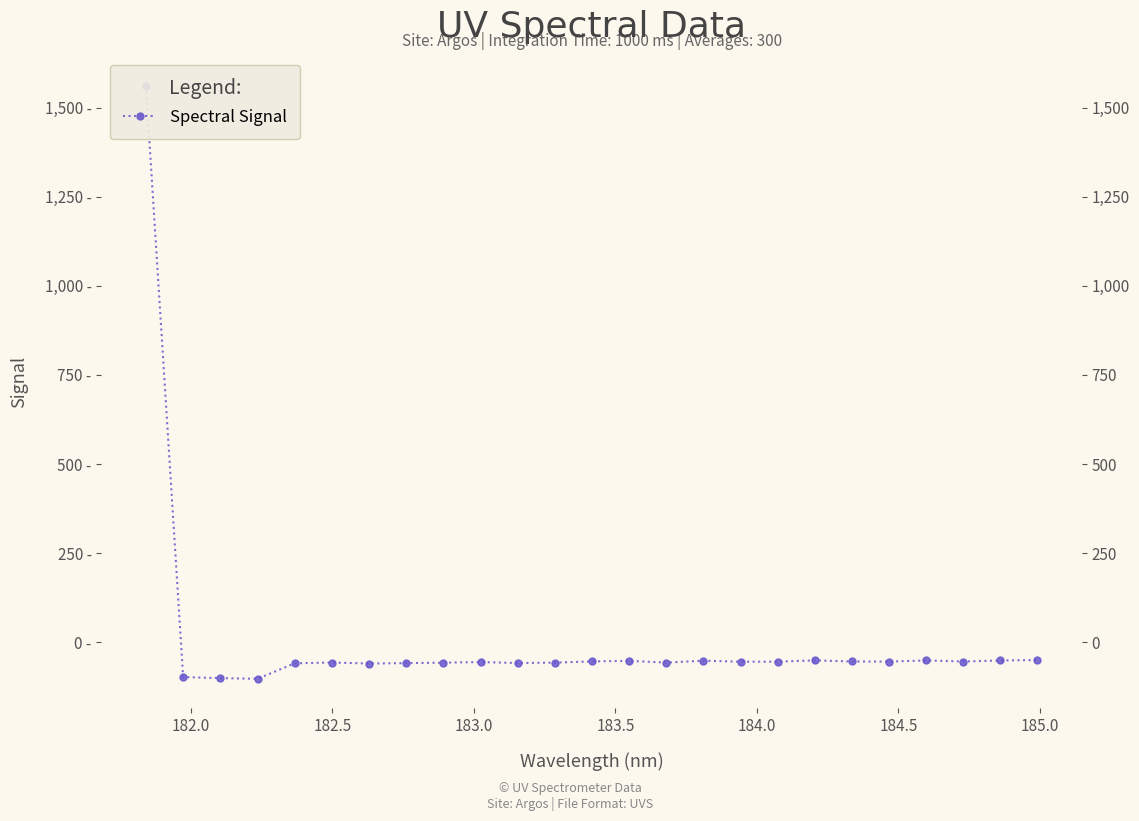

How many interior local valleys (lower than both neighbors) does the data have?

7